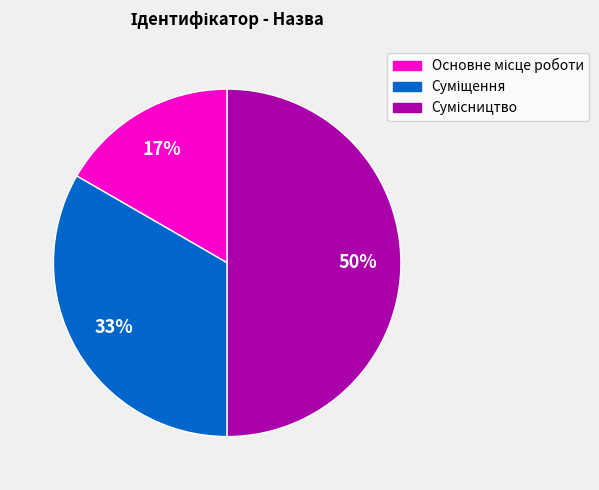

To the nearest percent, what is the difference between the largest and smallest slice percentages?

33%